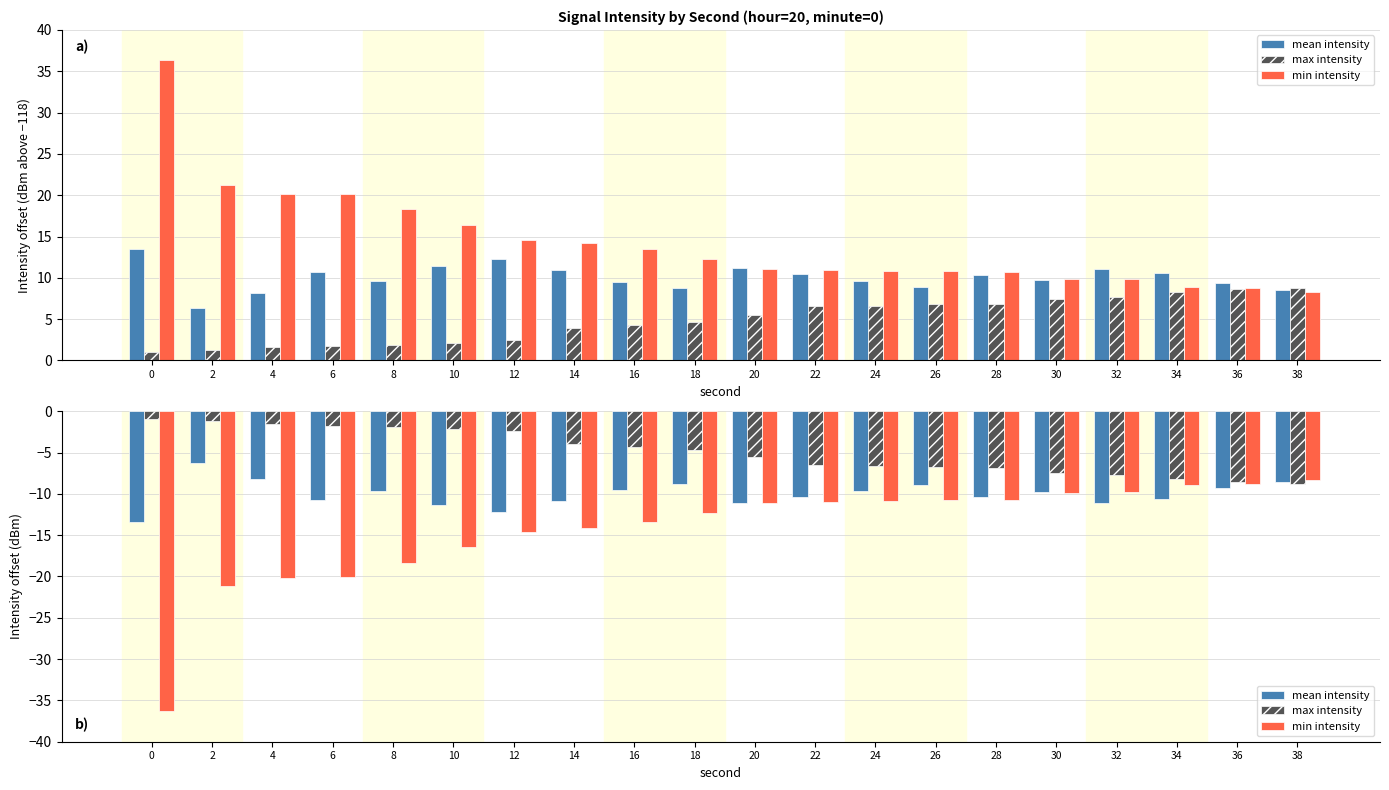

Which series changed the most between 0 and 24?

min intensity